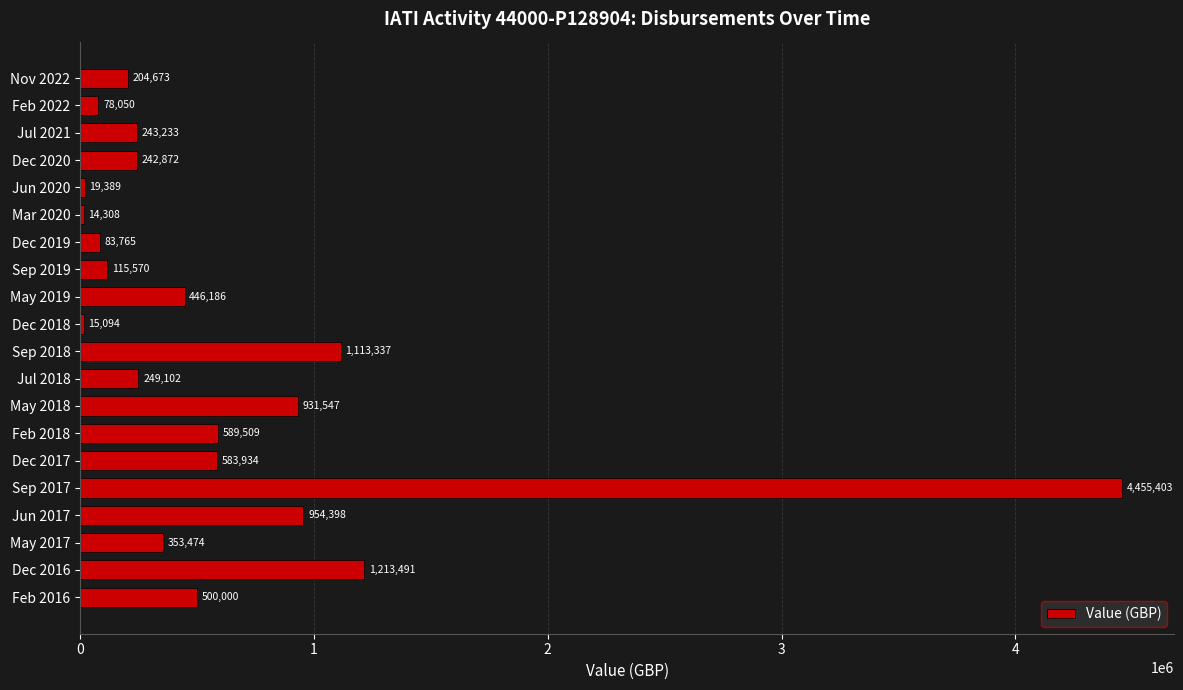

The value at Sep 2017 is 1776626. True or false?

False